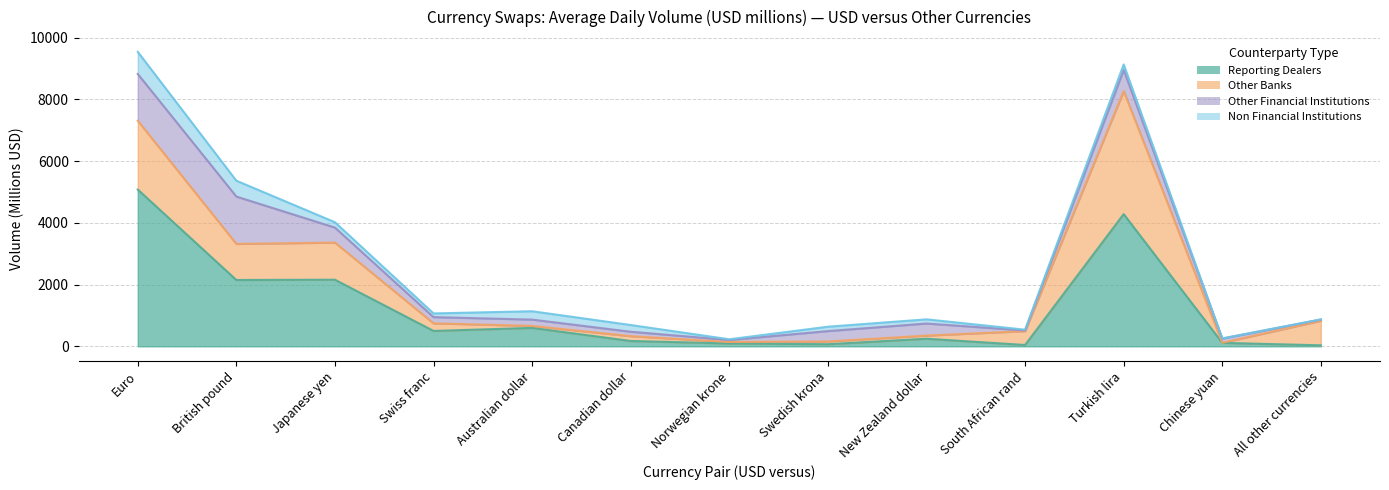

True or false: Other Banks and Reporting Dealers cross at least once.

True